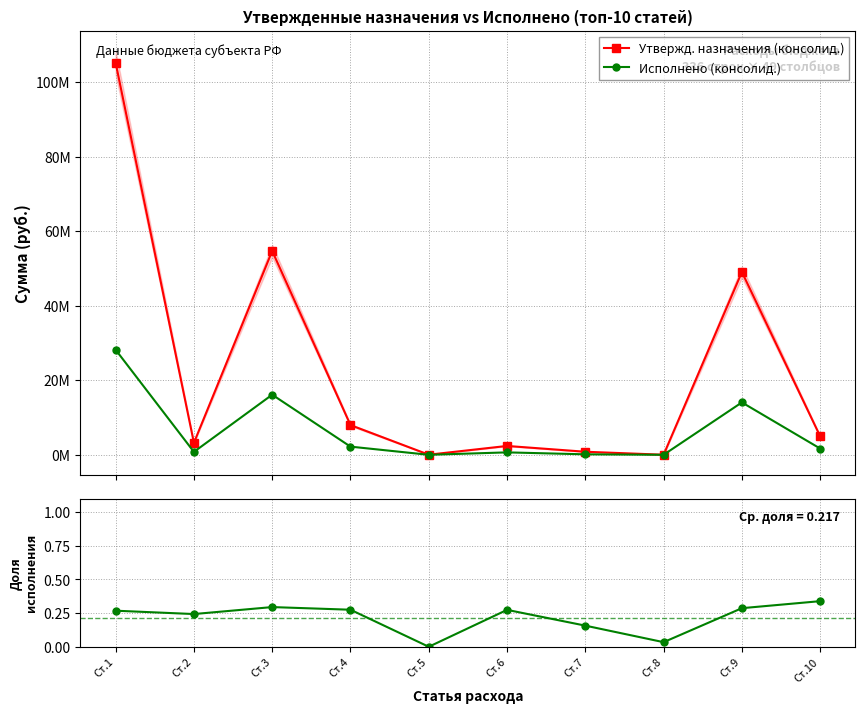

List the series in order of their overall mean, lowest first.

Доля исполнения, Исполнено (консолид.), Утвержд. назначения (консолид.)